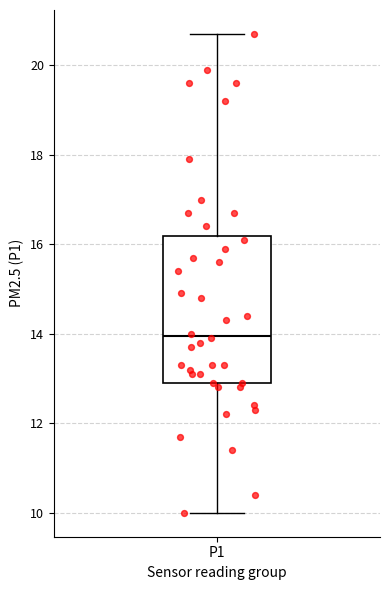

Read this box plot against the y-axis: the position of the median line, the range covered by the box, and the ends of both whiskers. The values are not printed on the chart, so give them approximately, as read against the axis.

median 14.0, box 13.0 to 16.2, whiskers 10.0 to 20.8